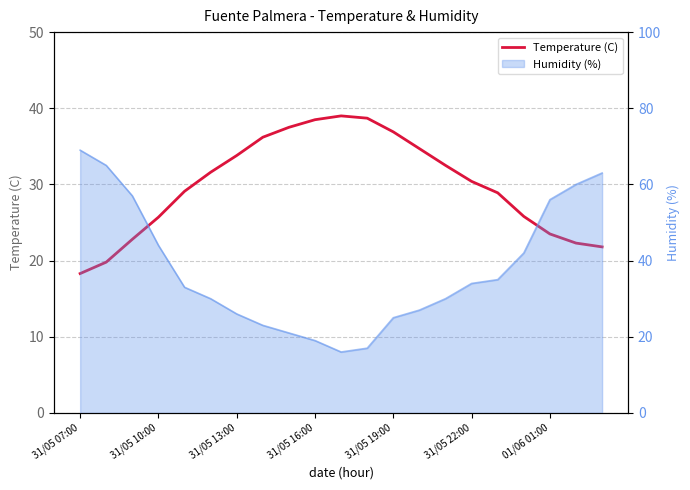

What is the difference between the maximum and second lowest values?

19.2